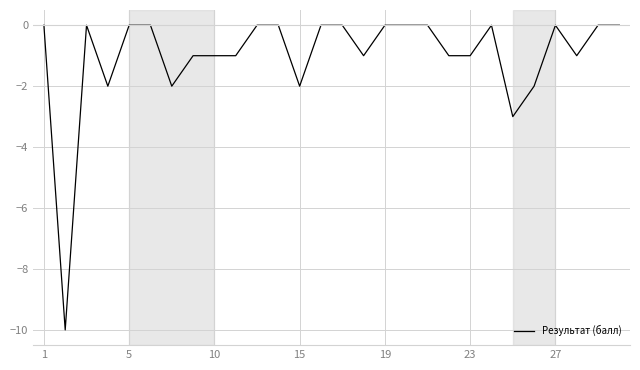

What is the difference between the maximum and minimum values?

10